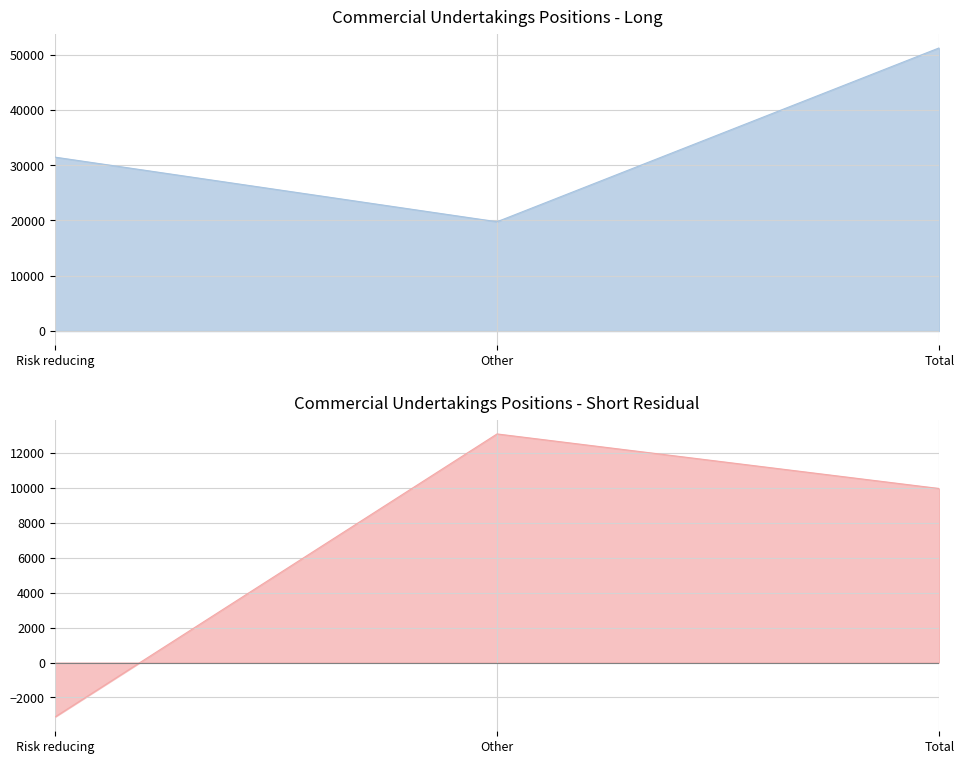

List the labels in order of value, smallest first.

Other, Risk reducing, Total